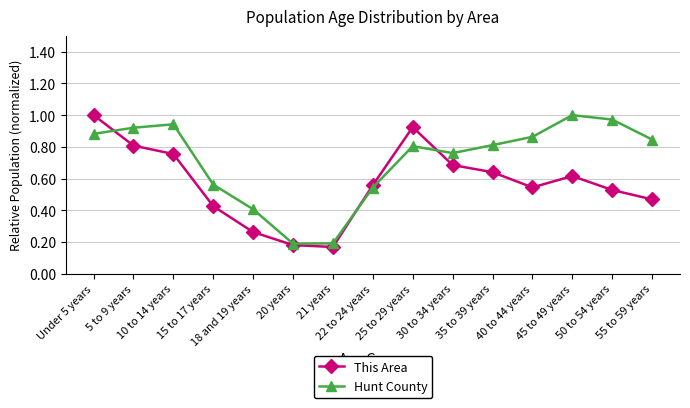

Which series has the widest spread of values?

This Area